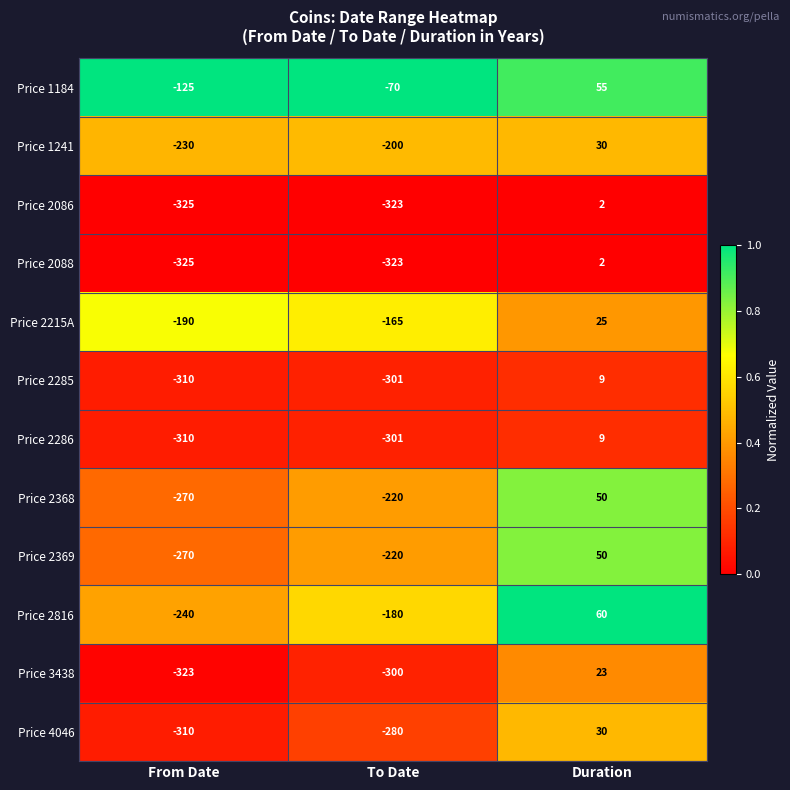

How many series are shown in this chart?

12